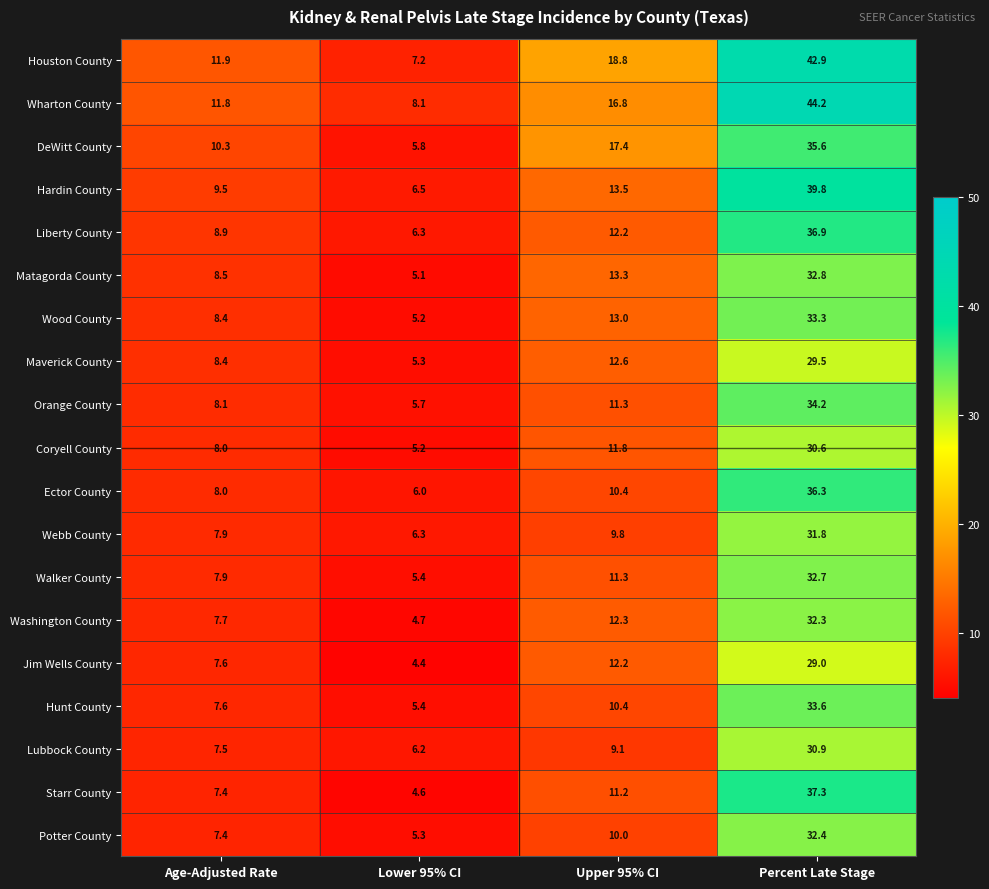

Where is Orange County nearest to the value 19?

Upper 95% CI